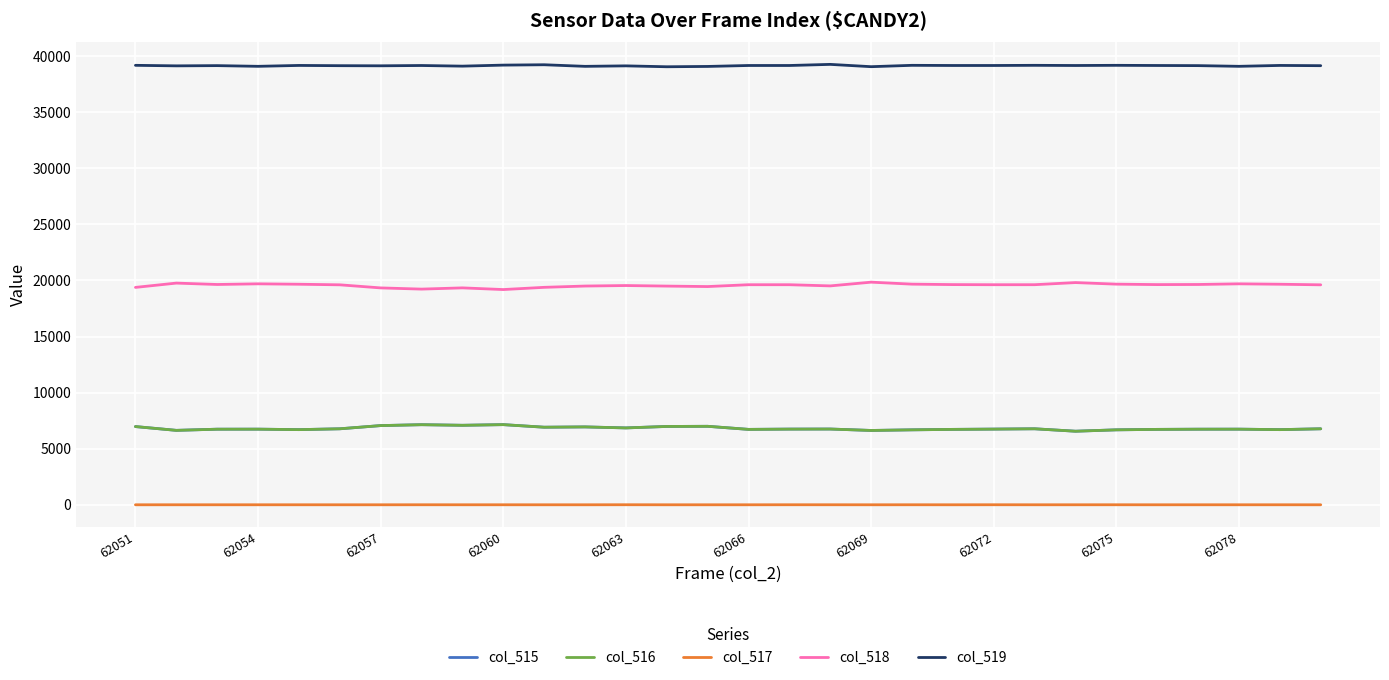

What is the highest value of the col_516 series?

7145